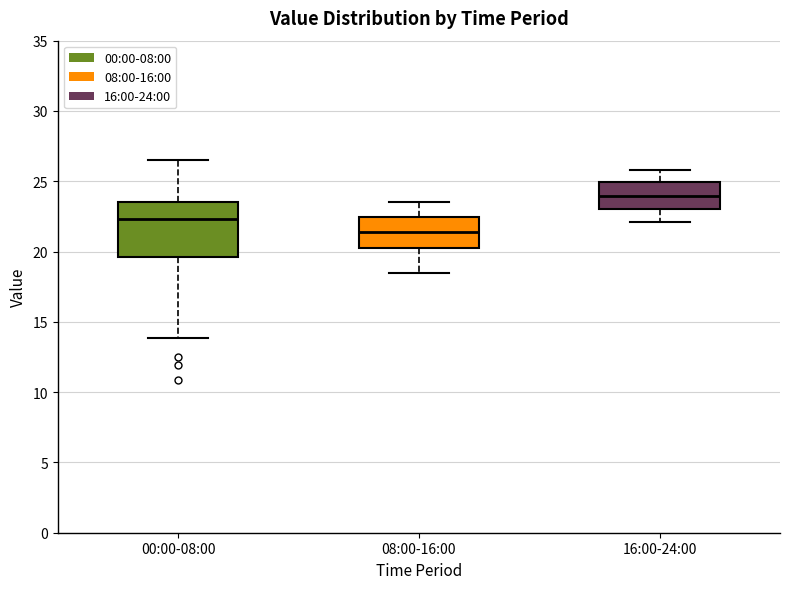

Reading left to right, transcribe this box plot: for each box, give where its median line is, the range the box spans, and where its two whiskers end, as read against the y-axis. The values are not printed on the chart, so give them approximately, as read against the axis.

00:00-08:00: median 22.5, box 19.5 to 23.5, whiskers 14.0 to 26.5
08:00-16:00: median 21.5, box 20.5 to 22.5, whiskers 18.5 to 23.5
16:00-24:00: median 24.0, box 23.0 to 25.0, whiskers 22.0 to 26.0